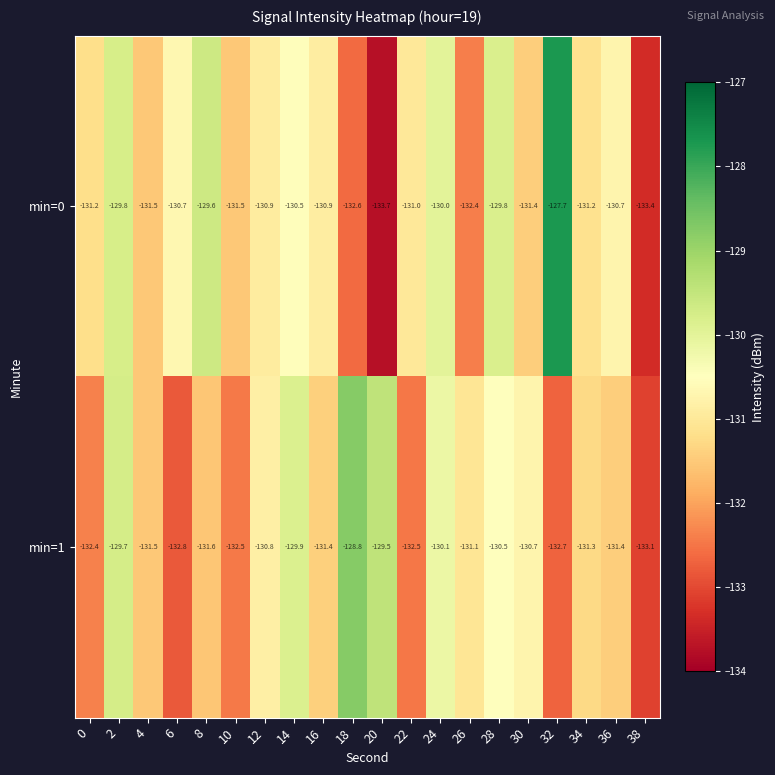

Which series has the largest total across all categories?

min=0